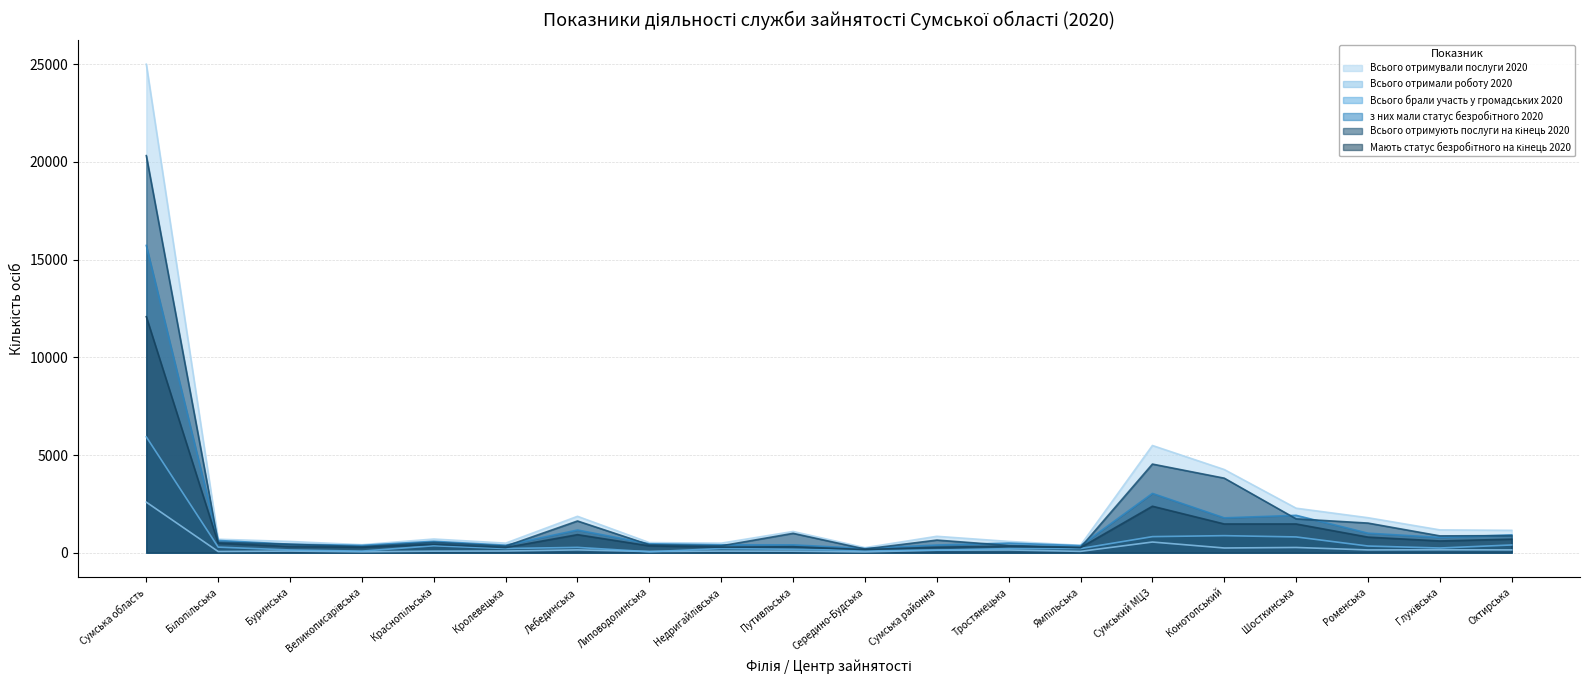

Between Кролевецька and Шосткинська, which series saw the biggest shift?

Всього отримували послуги 2020